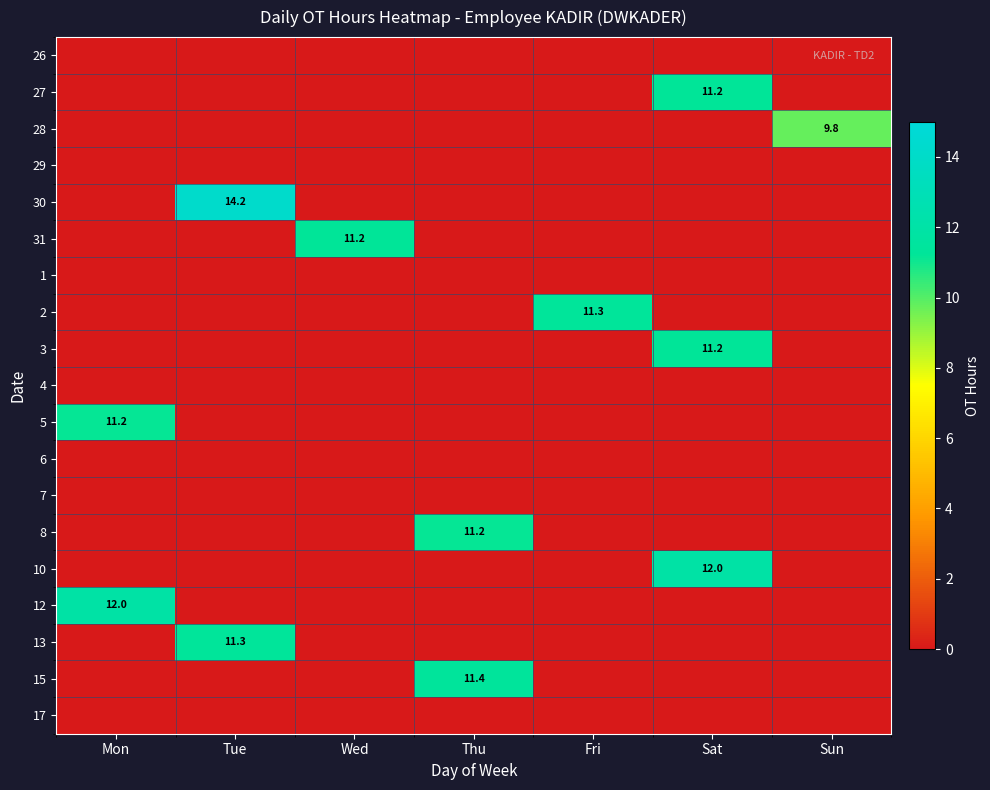

Which category has the highest value across all series?

Tue